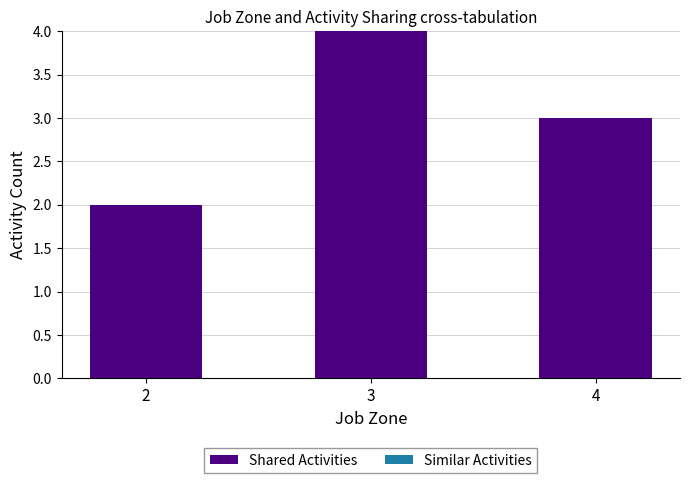

What is the average value?

3